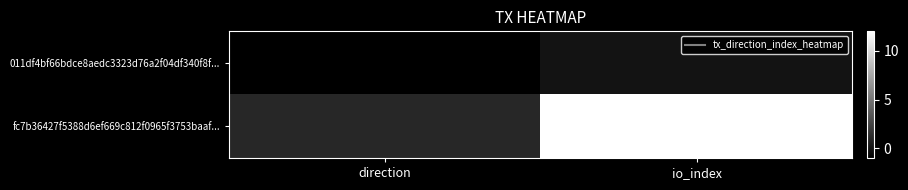

What is the smallest value displayed?

-1